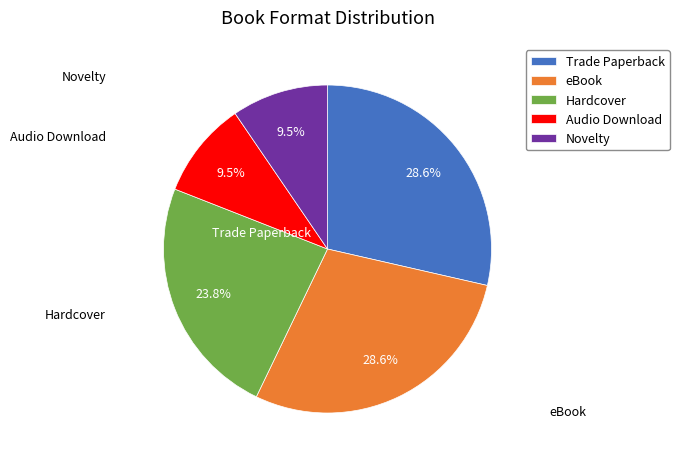

Is Novelty the majority of the pie?

No